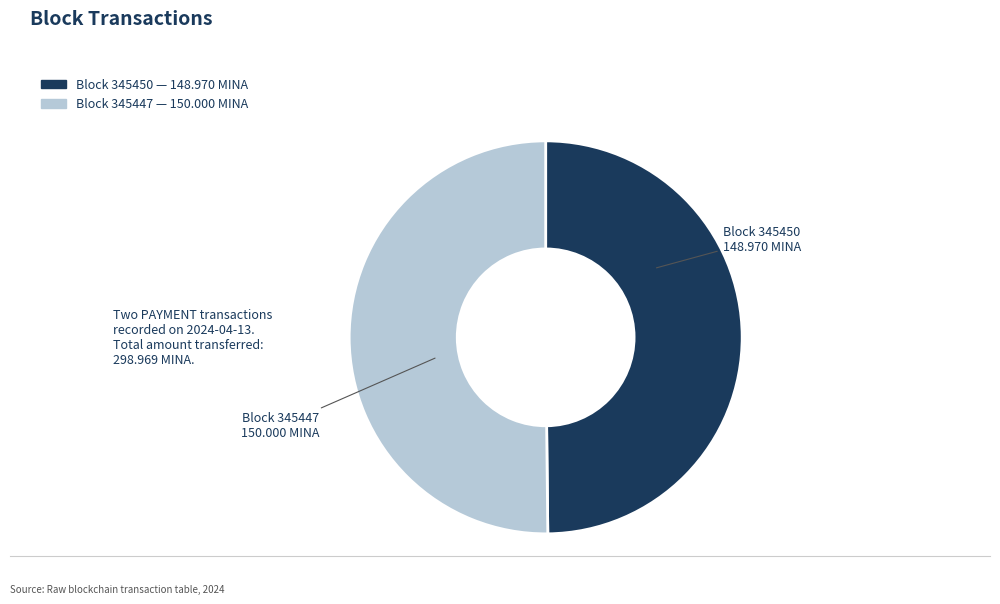

How many segments does this pie chart have?

2